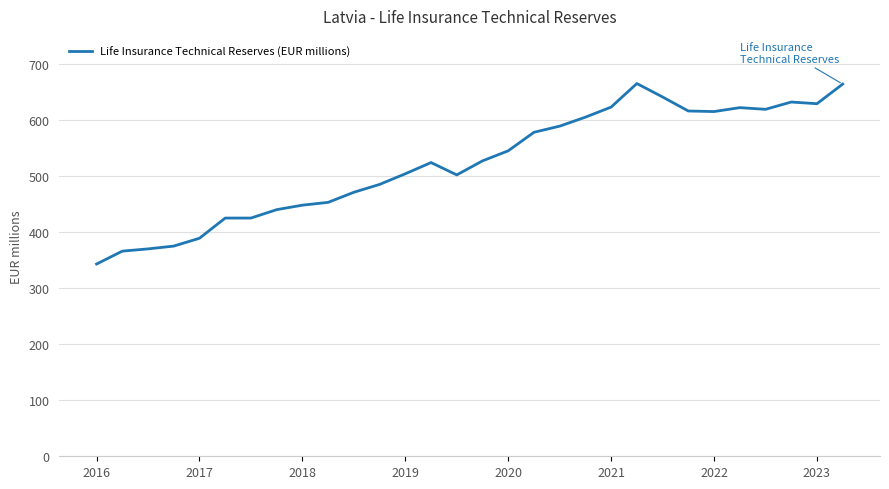

What is the minimum value shown in the chart?

343